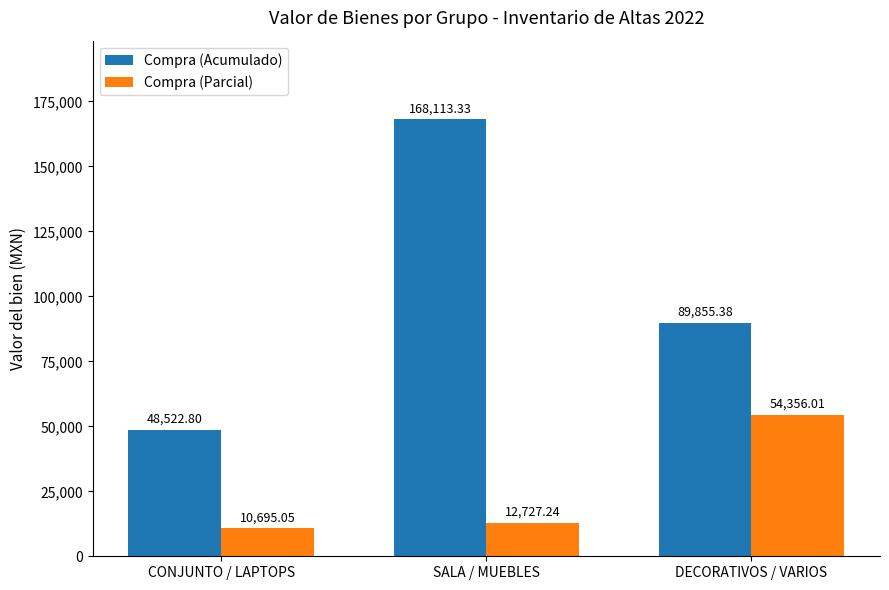

What is the sum of the Compra (Acumulado) values at SALA / MUEBLES and CONJUNTO / LAPTOPS?

216636.1